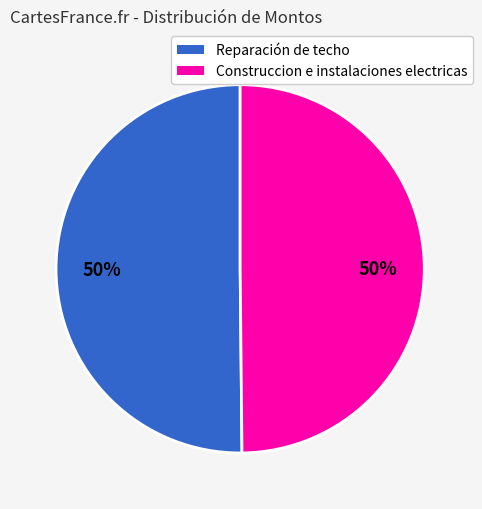

To the nearest percent, what portion does Construccion e instalaciones electricas represent?

50%